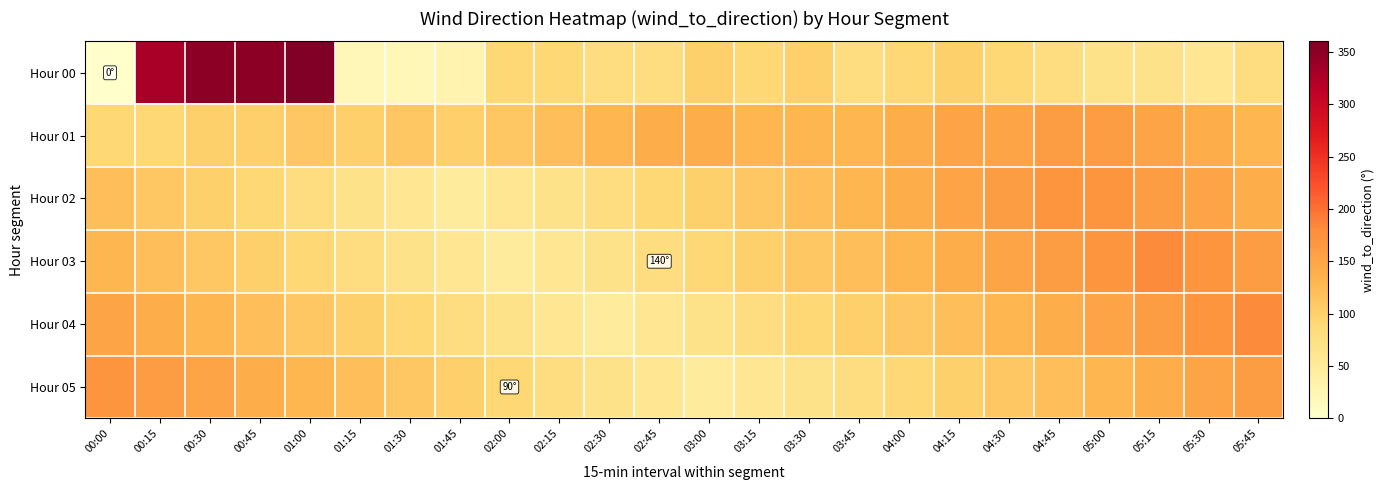

What is the difference between the highest and lowest values at 05:00?

100